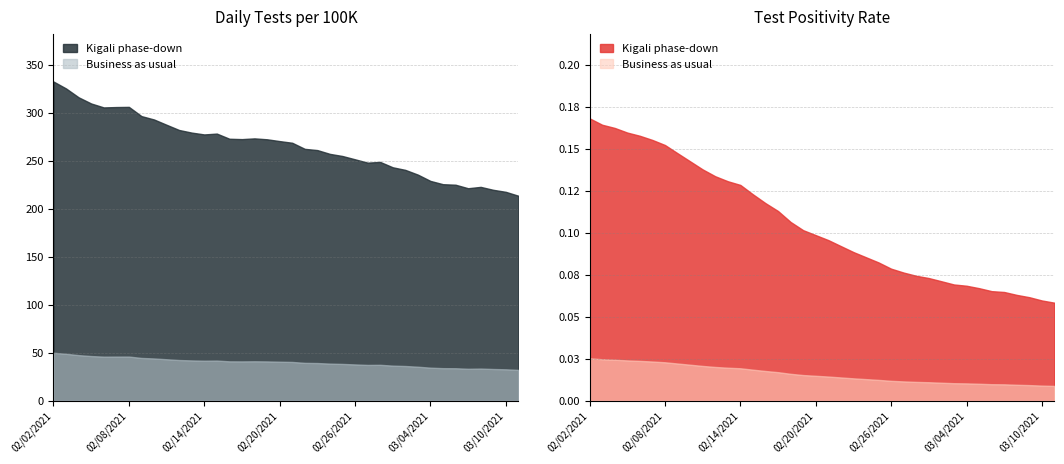

True or false: Test Positivity Rate (14-Day Period) and Daily Tests per 100K (14-Day Moving Ave) cross at least once.

False